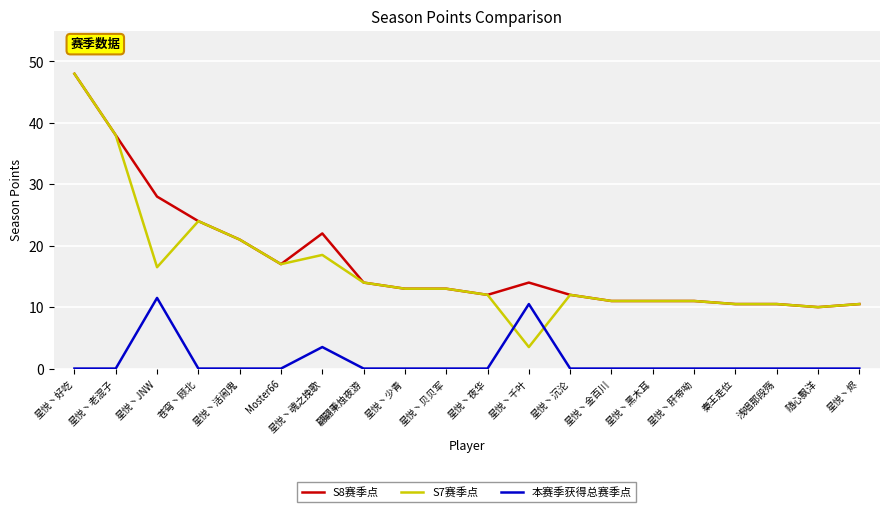

Which series has the largest range (max minus min)?

S7赛季点